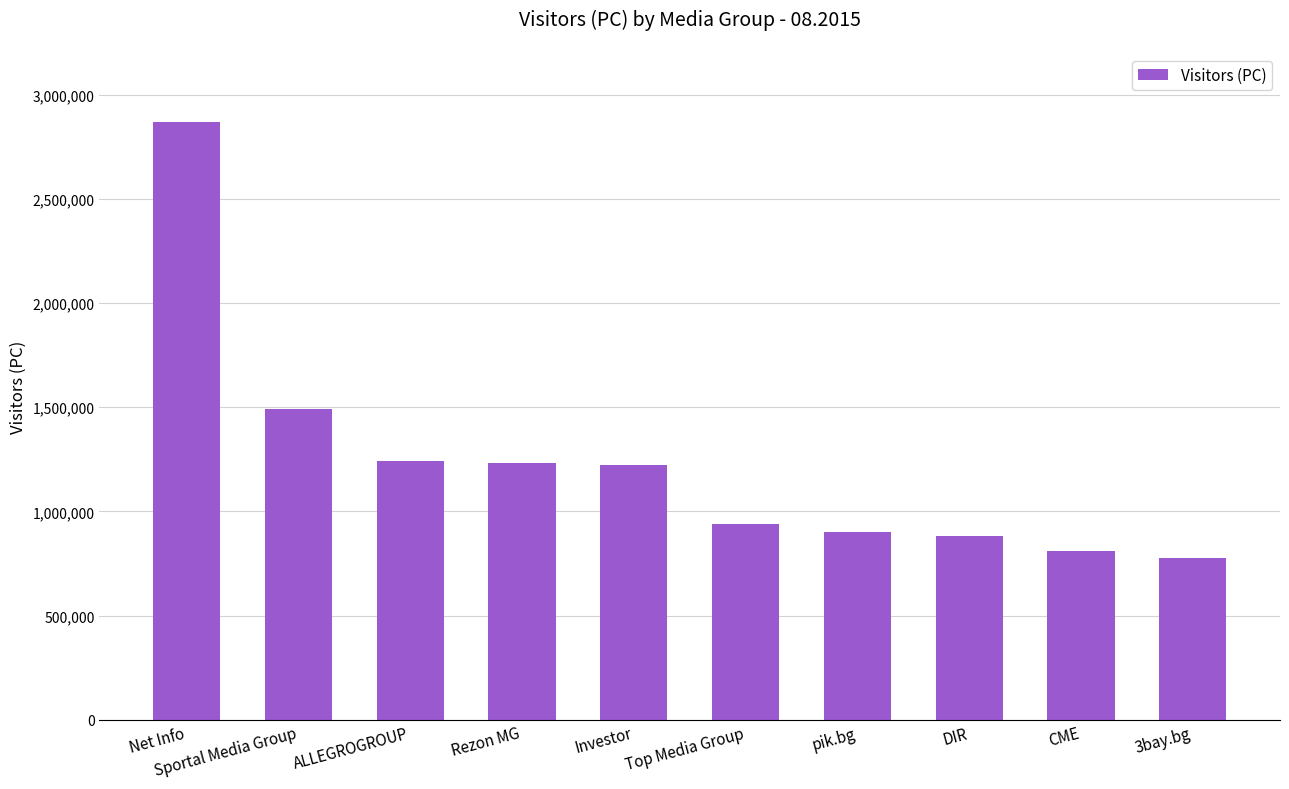

The chart shows a value of 1490853 at Sportal Media Group. True or false?

True